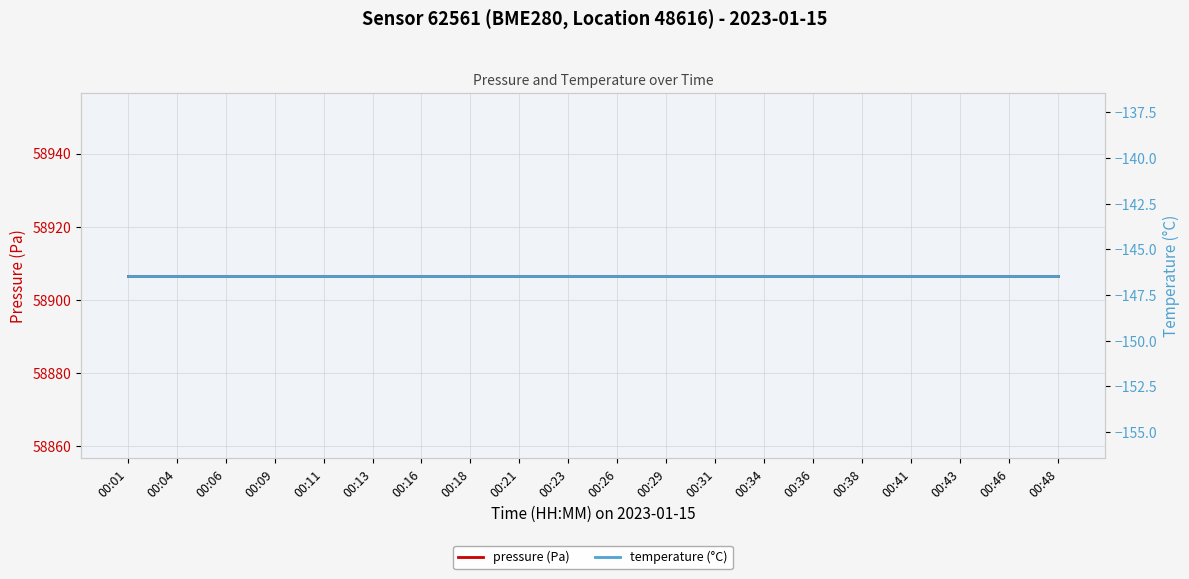

How many lines are shown in the chart?

2